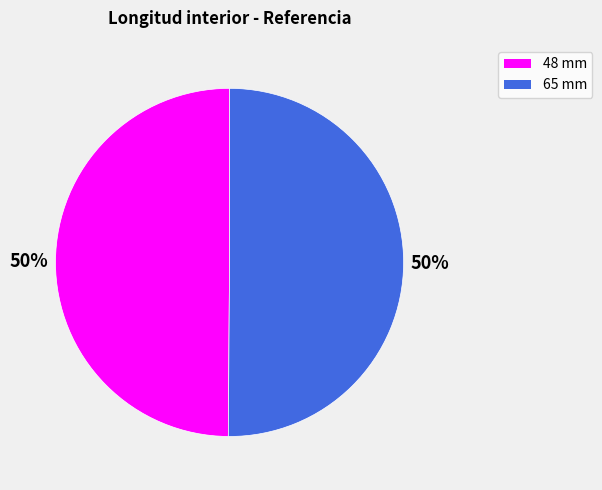

What is the ratio of the value at 65 mm to the value at 48 mm?

1.0